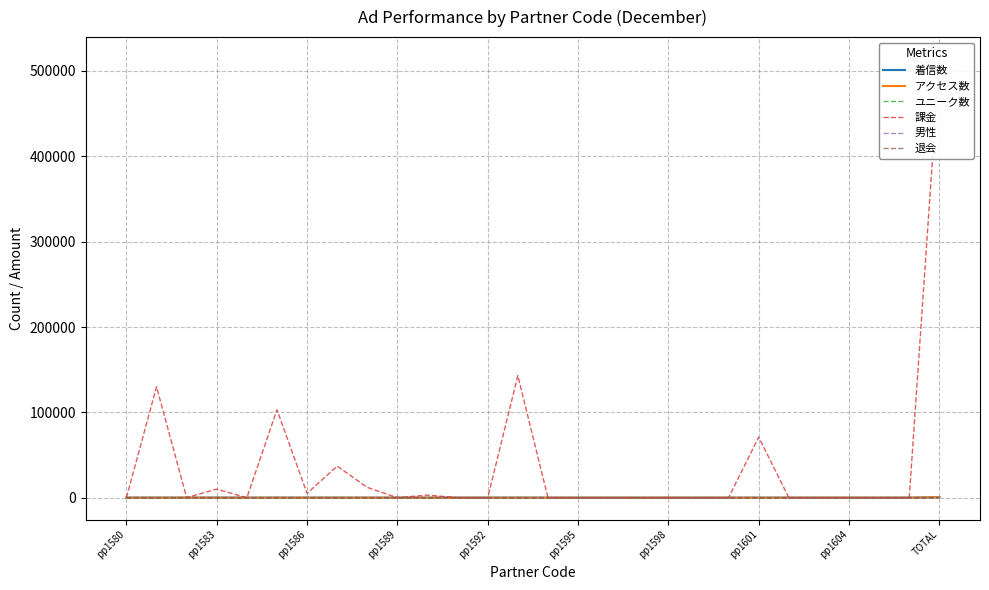

The アクセス数 series shows 60 at pp1604. True or false?

False